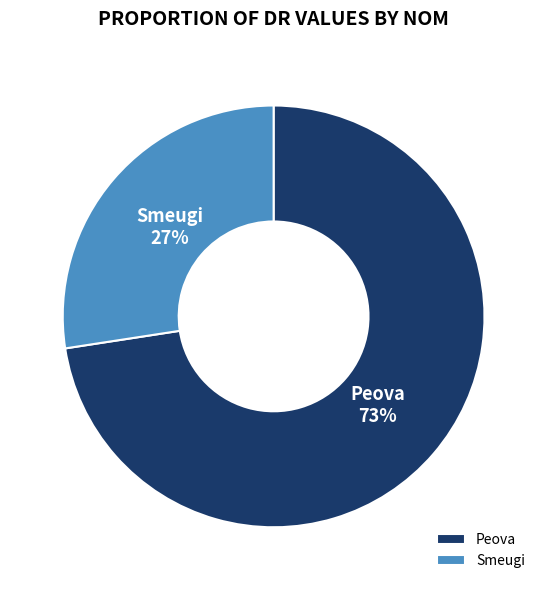

How many slices are in this pie chart?

2